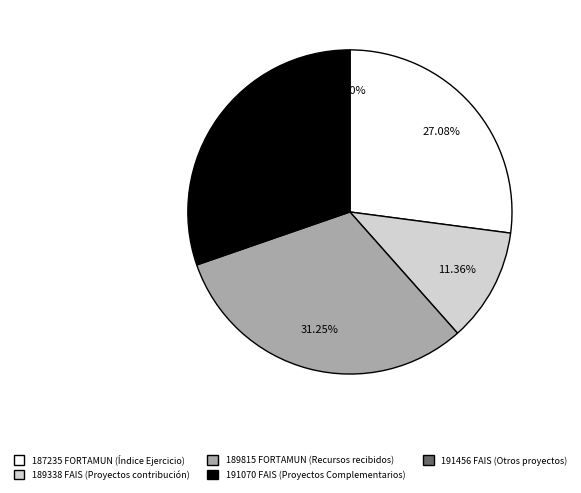

True or false: 189338 (FAIS - Proyectos contribución) accounts for 26% of the total.

False